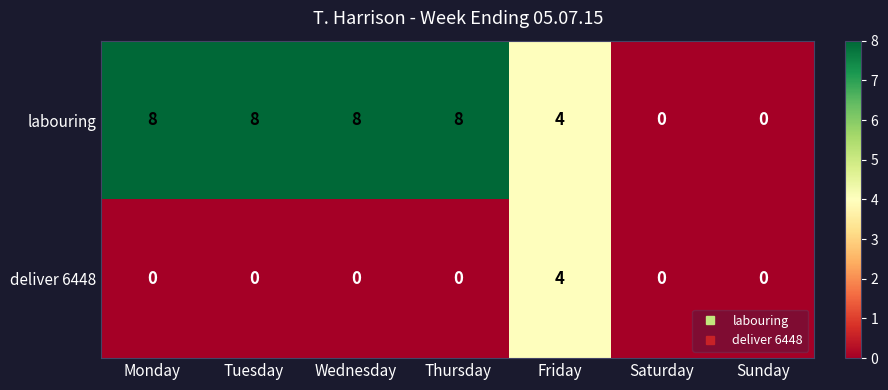

Reading left to right, extract all data points from this chart.

labouring: 8	8	8	8	4	0	0
deliver 6448: 0	0	0	0	4	0	0